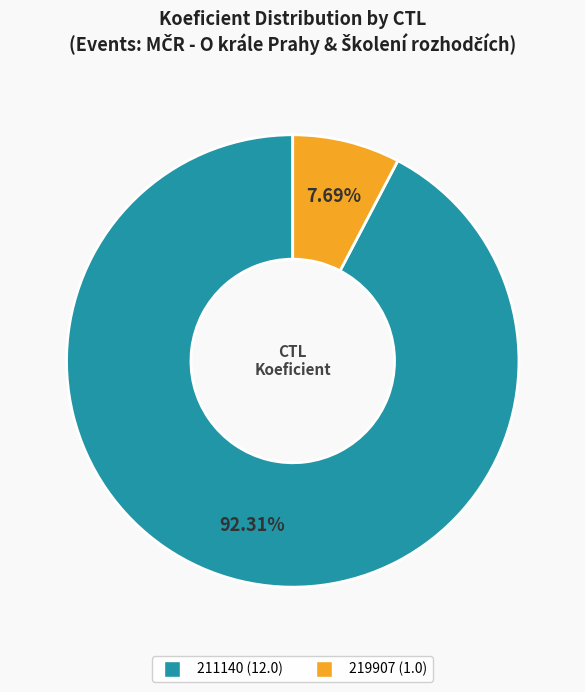

To the nearest percent, what portion does 211140 represent?

92%